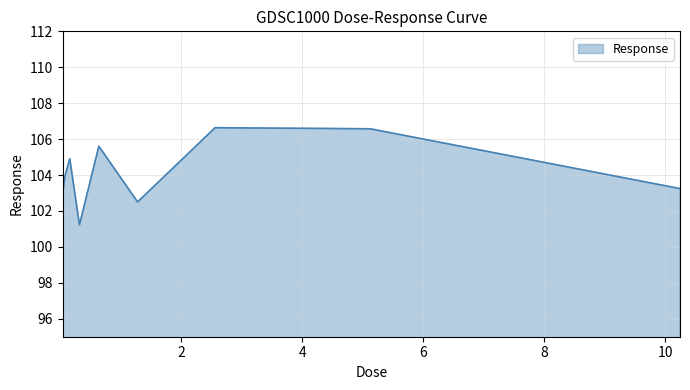

What is the greatest value displayed?

106.6